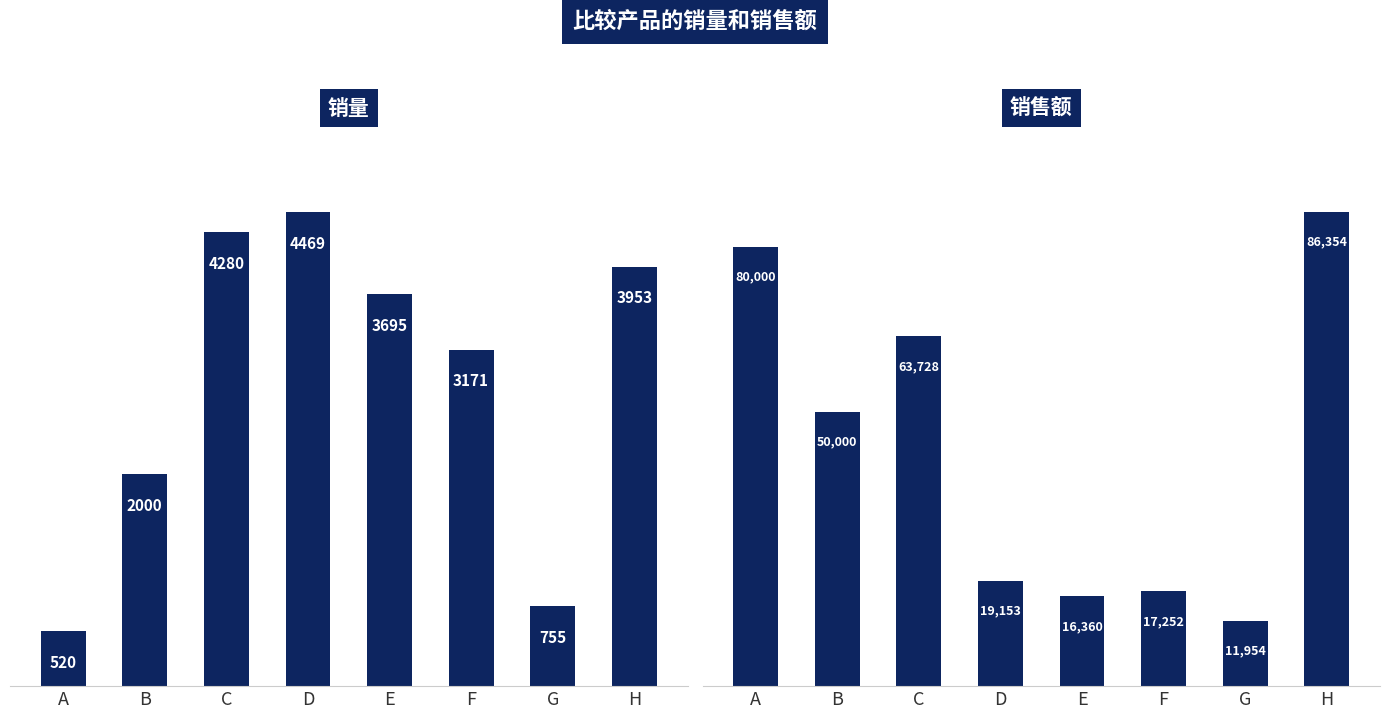

Reading right to left, transcribe all the data shown in this chart.

销量: H=3953.0	G=755.0	F=3171.0	E=3695.0	D=4469.0	C=4280.0	B=2000.0	A=520.0
销售额: H=86354.2	G=11953.9	F=17251.9	E=16359.7	D=19152.9	C=63727.7	B=50000.1	A=80000.0